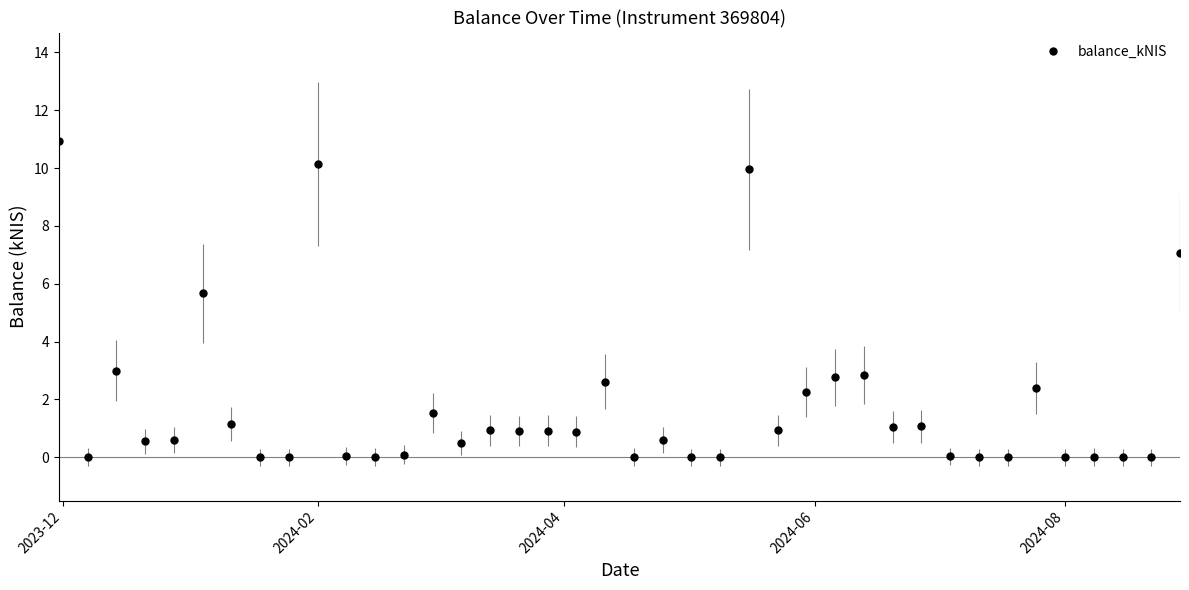

What is the greatest value displayed?

10.9